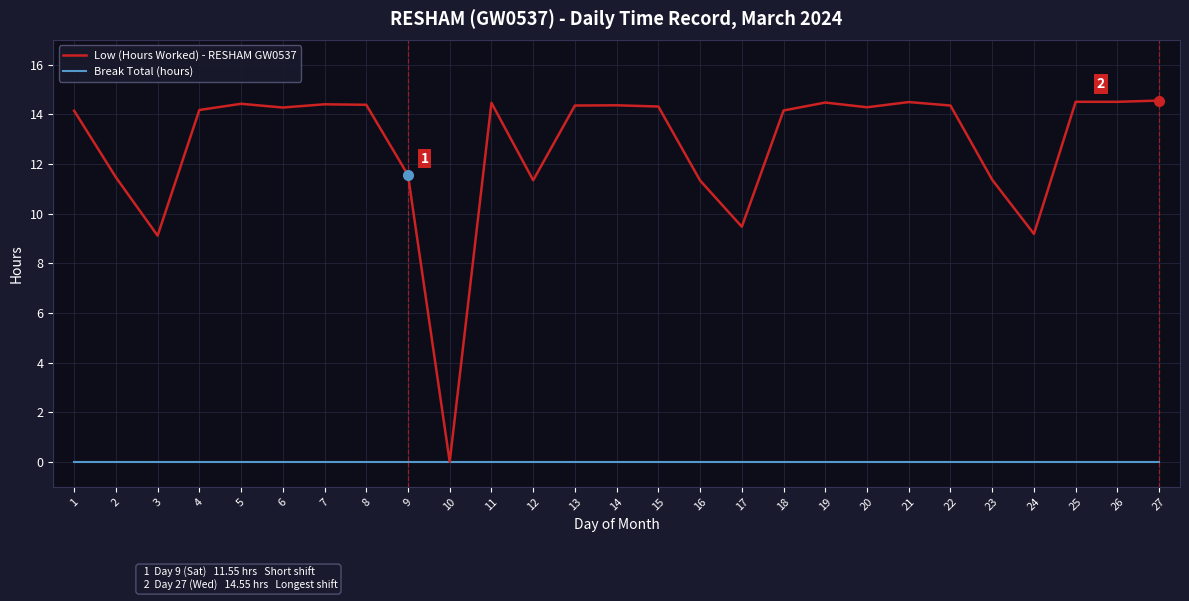

Rank the series by their average value, from lowest to highest.

Break Total (hours), Low (Hours Worked) - RESHAM GW0537